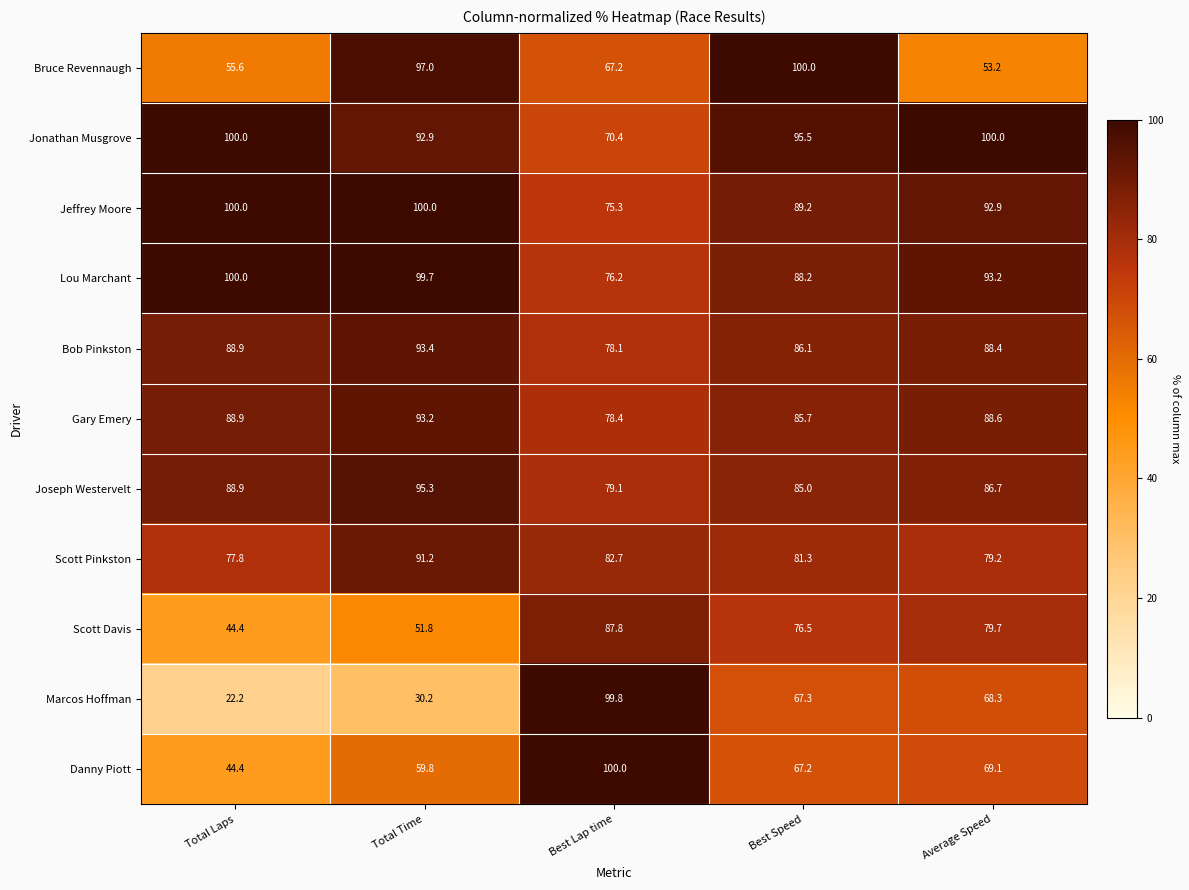

At Best Speed, list the series in order from smallest to largest.

Danny Piott, Marcos Hoffman, Scott Davis, Scott Pinkston, Joseph Westervelt, Gary Emery, Bob Pinkston, Lou Marchant, Jeffrey Moore, Jonathan Musgrove, Bruce Revennaugh